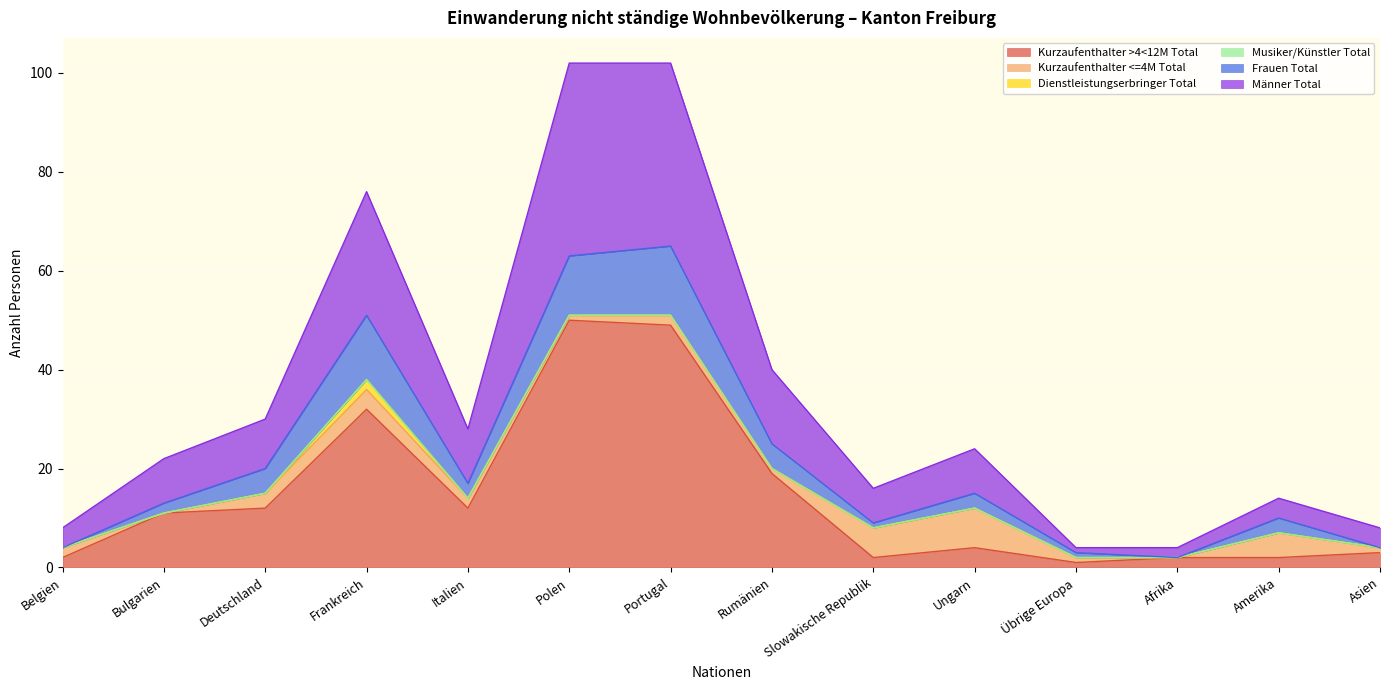

What is the label of the 8th point from the right?

Portugal